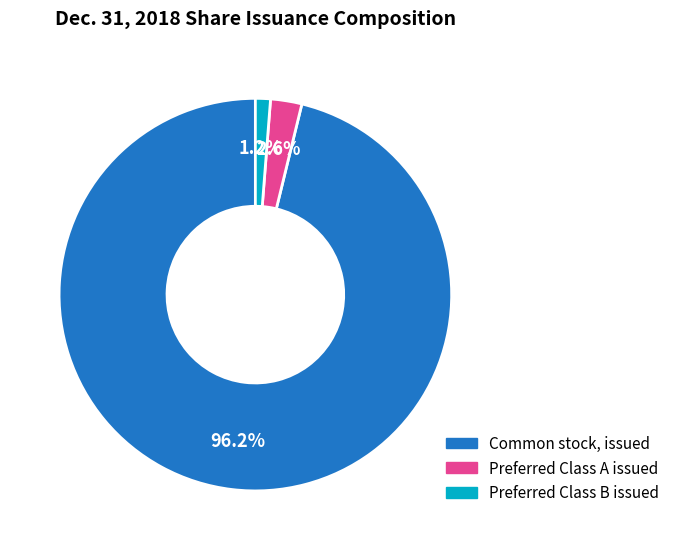

Does Common stock, issued represent more than half of the total?

Yes